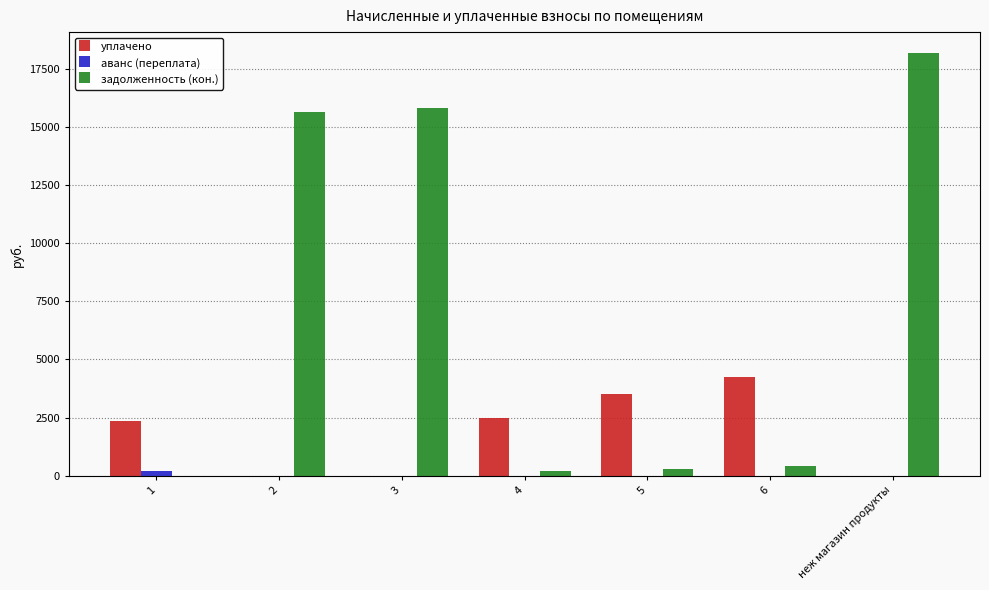

What is the sum of the задолженность (кон.) values at 3 and неж магазин продукты?

33959.2